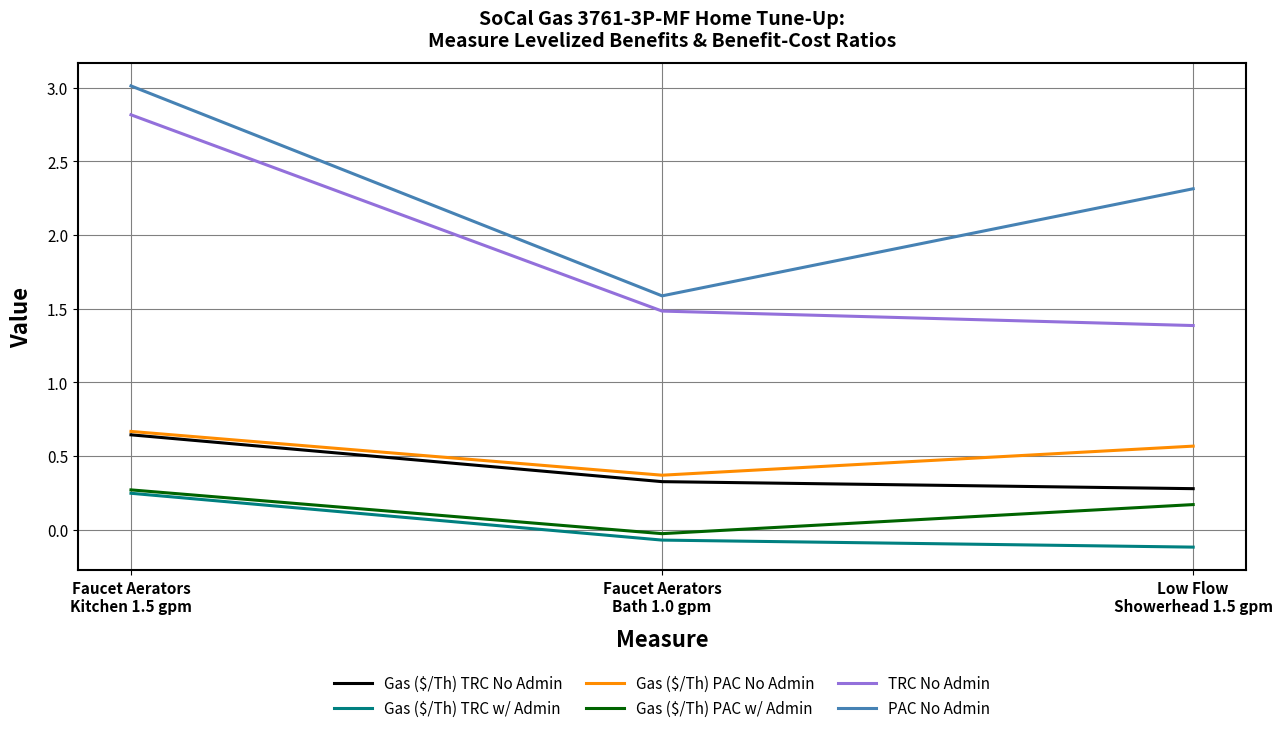

What is the lowest value of the TRC No Admin series?

1.4